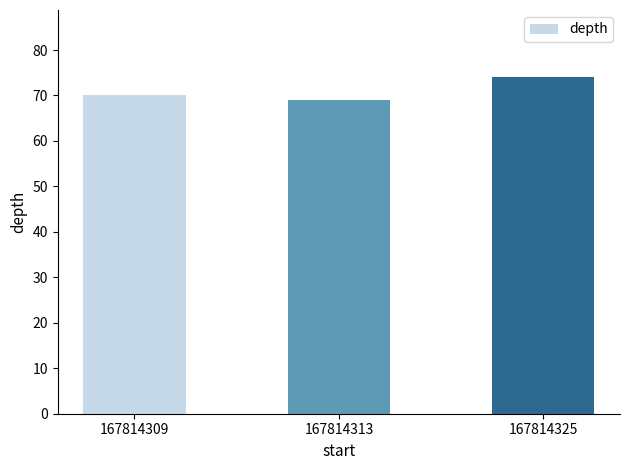

Read the value at 167814325.

74